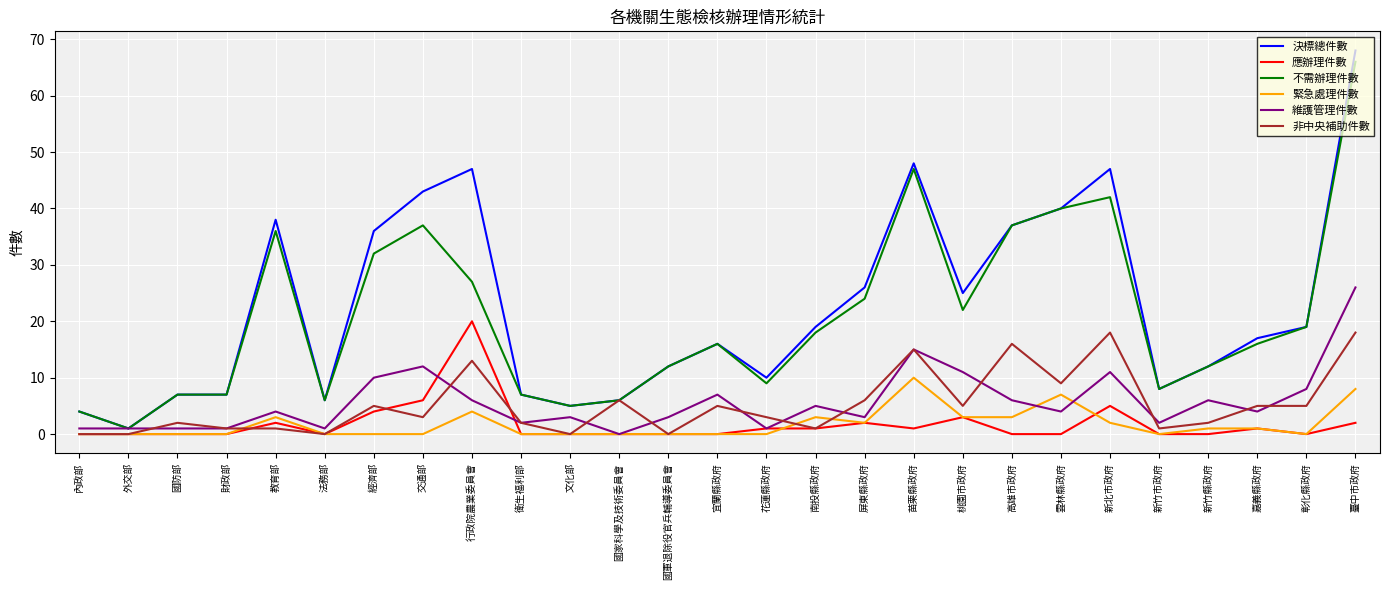

Which series has the largest range (max minus min)?

決標總件數